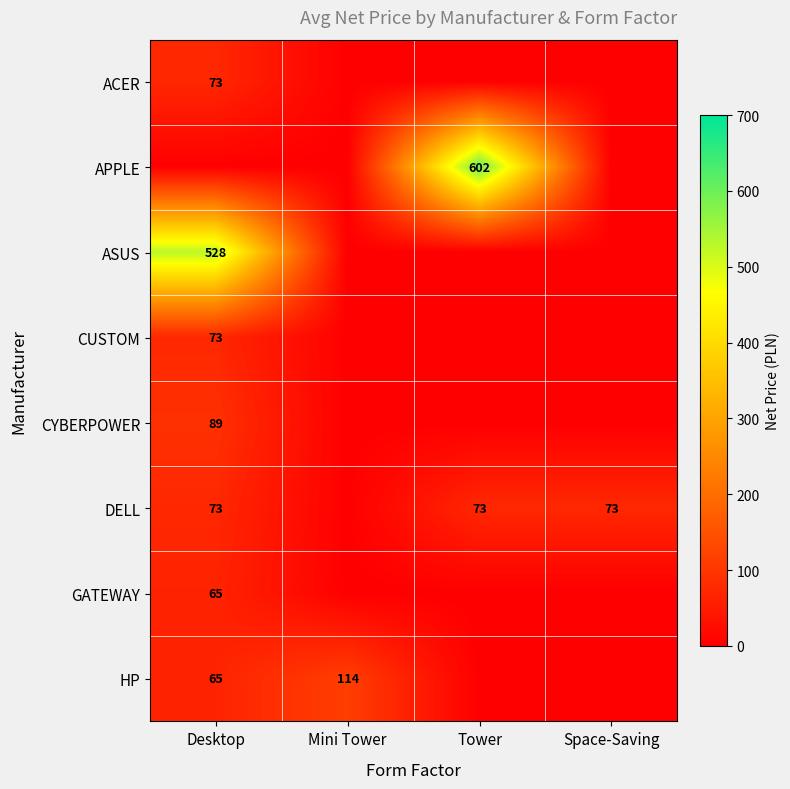

Is the value of ASUS at Desktop greater than the value of APPLE at Tower?

No